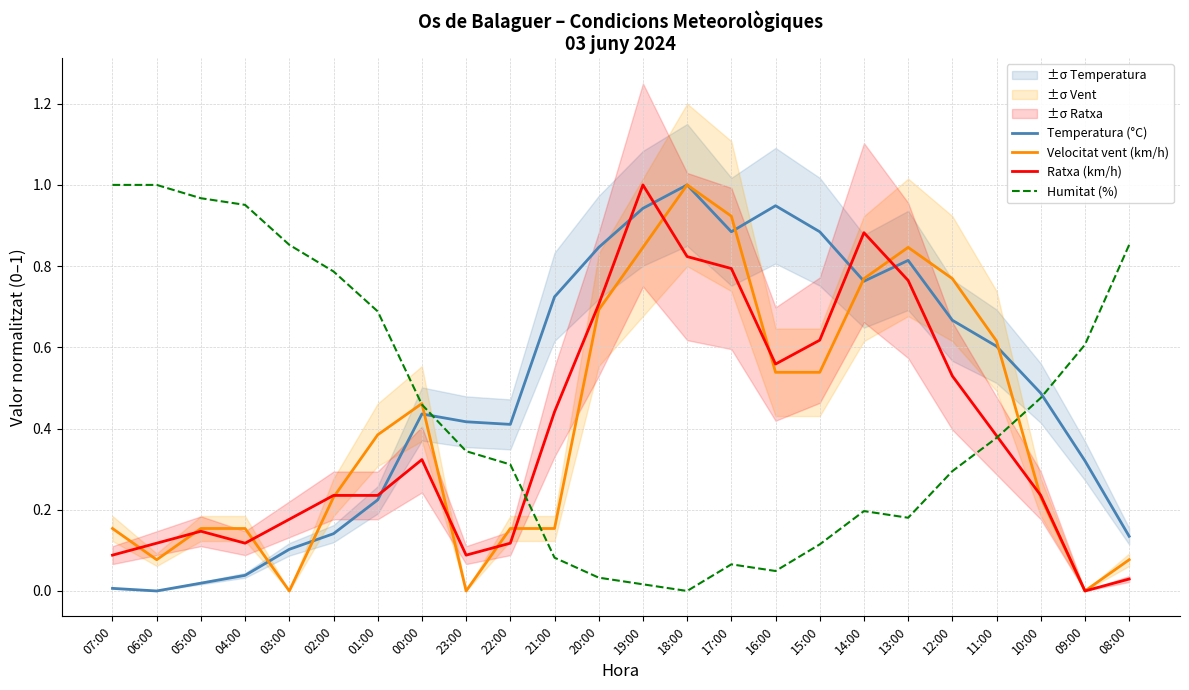

Reading left to right, list all the values displayed in this chart.

Temperatura (°C): 07:00=0.0	06:00=0.0	05:00=0.0	04:00=0.0	03:00=0.1	02:00=0.1	01:00=0.2	00:00=0.4	23:00=0.4	22:00=0.4	21:00=0.7	20:00=0.8	19:00=0.9	18:00=1.0	17:00=0.9	16:00=0.9	15:00=0.9	14:00=0.8	13:00=0.8	12:00=0.7	11:00=0.6	10:00=0.5	09:00=0.3	08:00=0.1
Velocitat vent (km/h): 07:00=0.2	06:00=0.1	05:00=0.2	04:00=0.2	03:00=0.0	02:00=0.2	01:00=0.4	00:00=0.5	23:00=0.0	22:00=0.2	21:00=0.2	20:00=0.7	19:00=0.8	18:00=1.0	17:00=0.9	16:00=0.5	15:00=0.5	14:00=0.8	13:00=0.8	12:00=0.8	11:00=0.6	10:00=0.2	09:00=0.0	08:00=0.1
Ratxa (km/h): 07:00=0.1	06:00=0.1	05:00=0.1	04:00=0.1	03:00=0.2	02:00=0.2	01:00=0.2	00:00=0.3	23:00=0.1	22:00=0.1	21:00=0.4	20:00=0.7	19:00=1.0	18:00=0.8	17:00=0.8	16:00=0.6	15:00=0.6	14:00=0.9	13:00=0.8	12:00=0.5	11:00=0.4	10:00=0.2	09:00=0.0	08:00=0.0
Humitat (%): 07:00=1.0	06:00=1.0	05:00=1.0	04:00=1.0	03:00=0.9	02:00=0.8	01:00=0.7	00:00=0.5	23:00=0.3	22:00=0.3	21:00=0.1	20:00=0.0	19:00=0.0	18:00=0.0	17:00=0.1	16:00=0.0	15:00=0.1	14:00=0.2	13:00=0.2	12:00=0.3	11:00=0.4	10:00=0.5	09:00=0.6	08:00=0.9